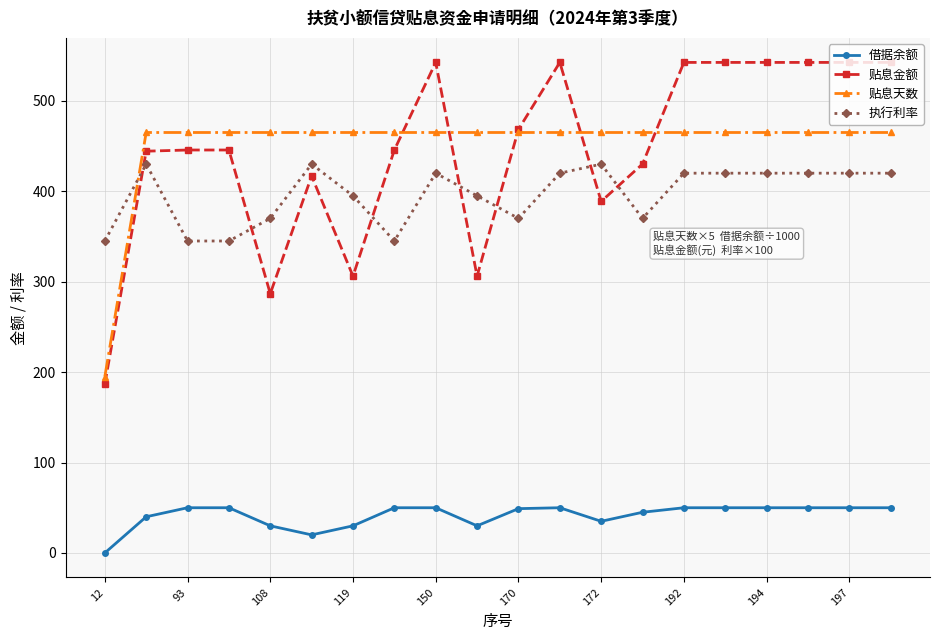

True or false: 执行利率 and 贴息金额 cross at least once.

True